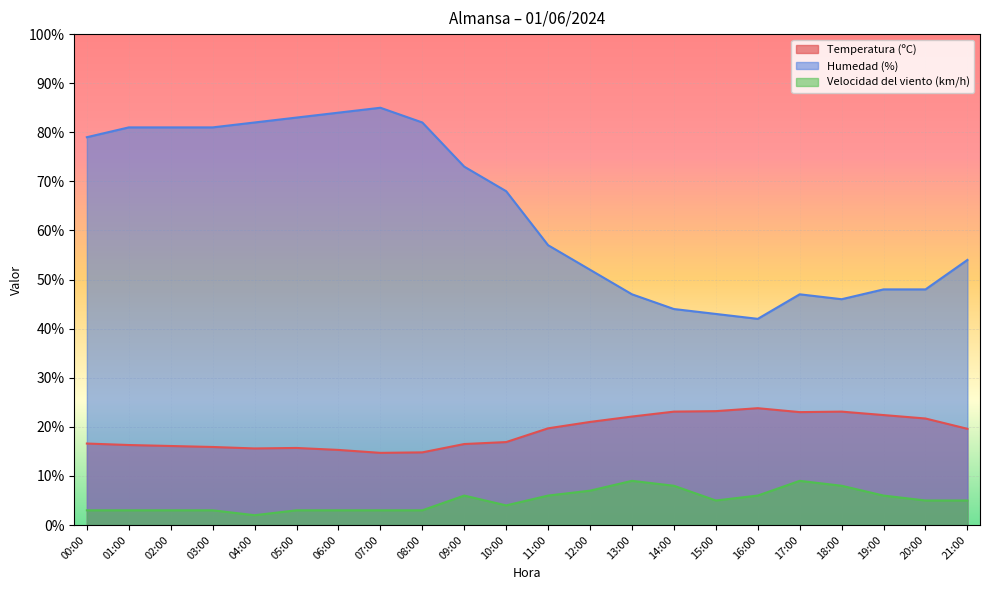

What position from the left is 14:00?

15